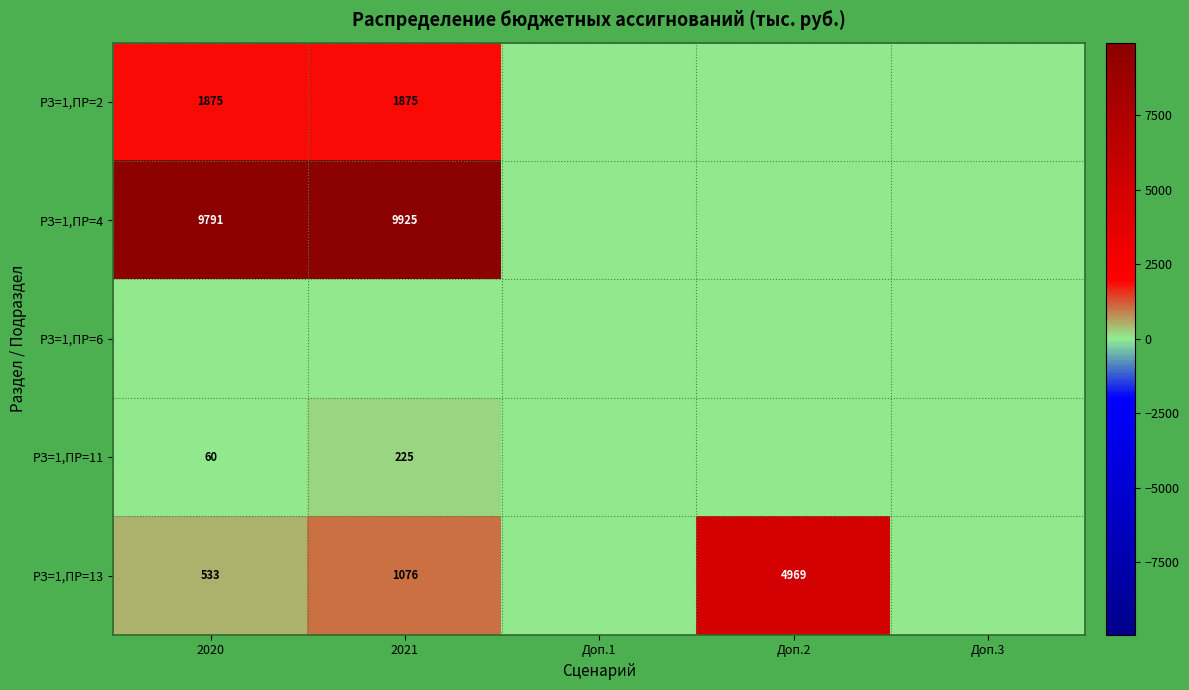

What is the difference between the РЗ=1,ПР=13 values at 2021 and Доп.2?

3893